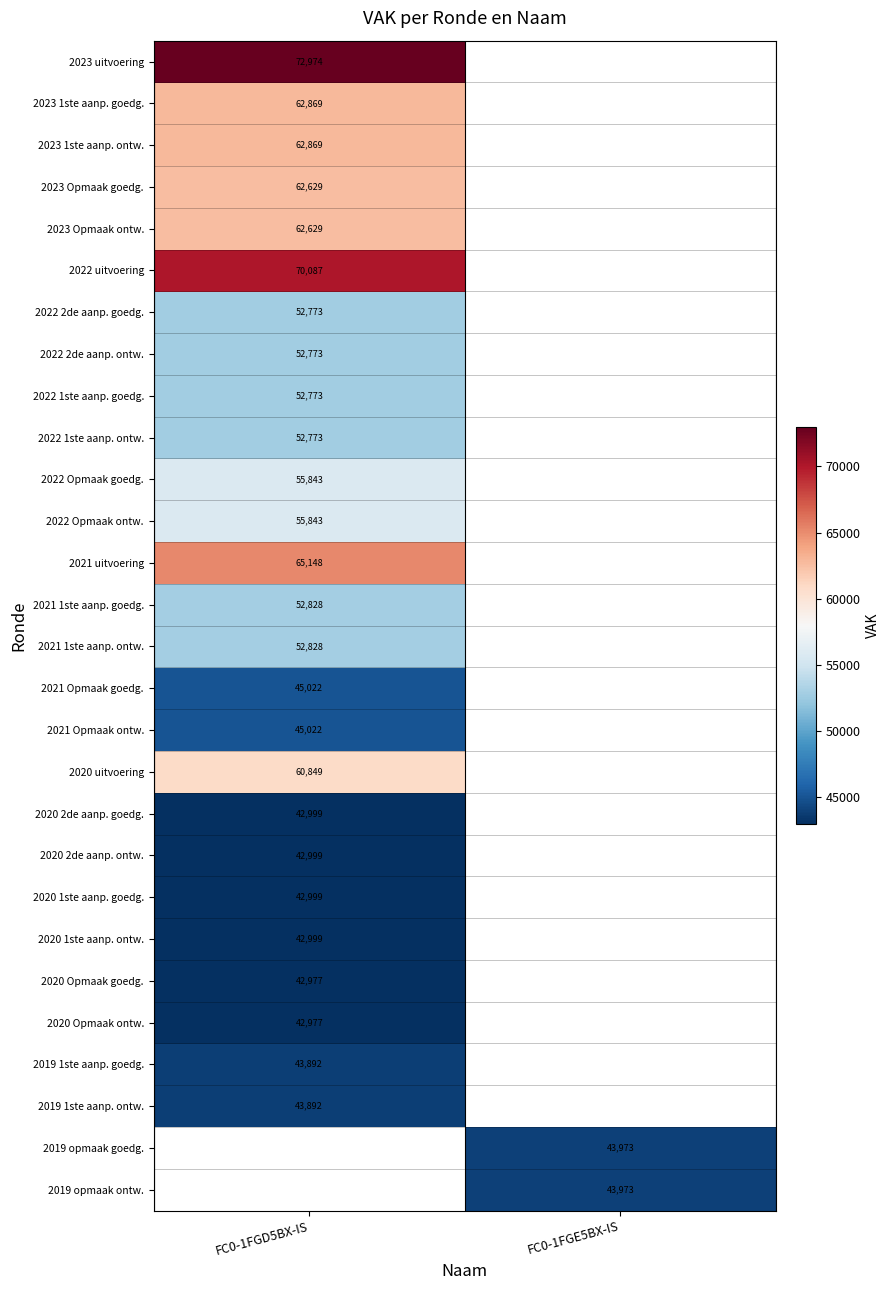

True or false: 2023 1ste aanp. goedg. has a value of 62869 at FC0-1FGD5BX-IS.

True